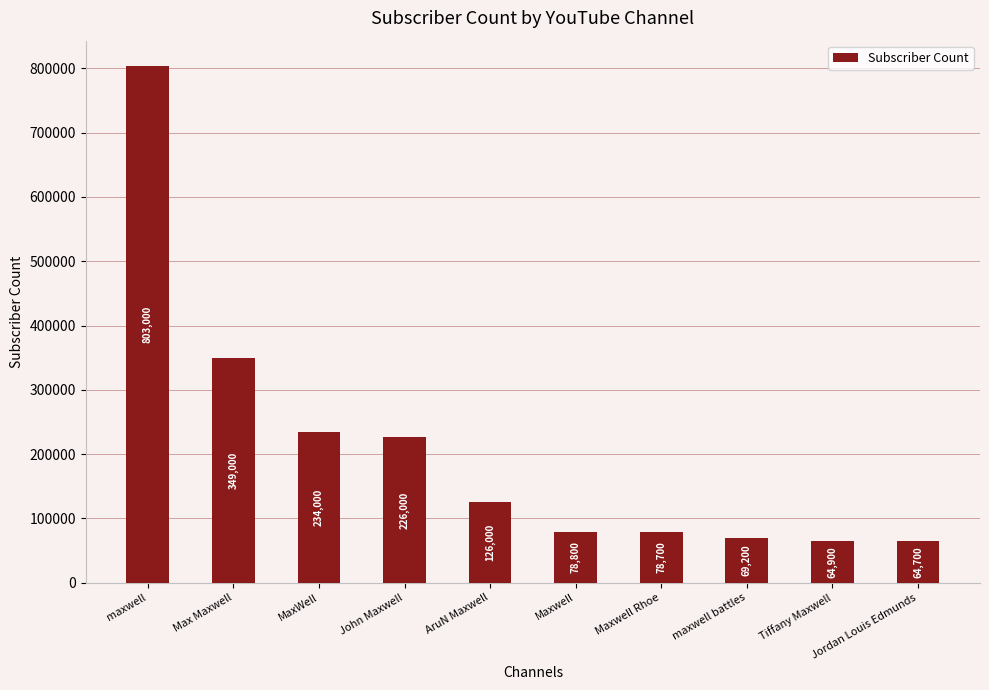

Which label corresponds to the largest value in the chart?

maxwell